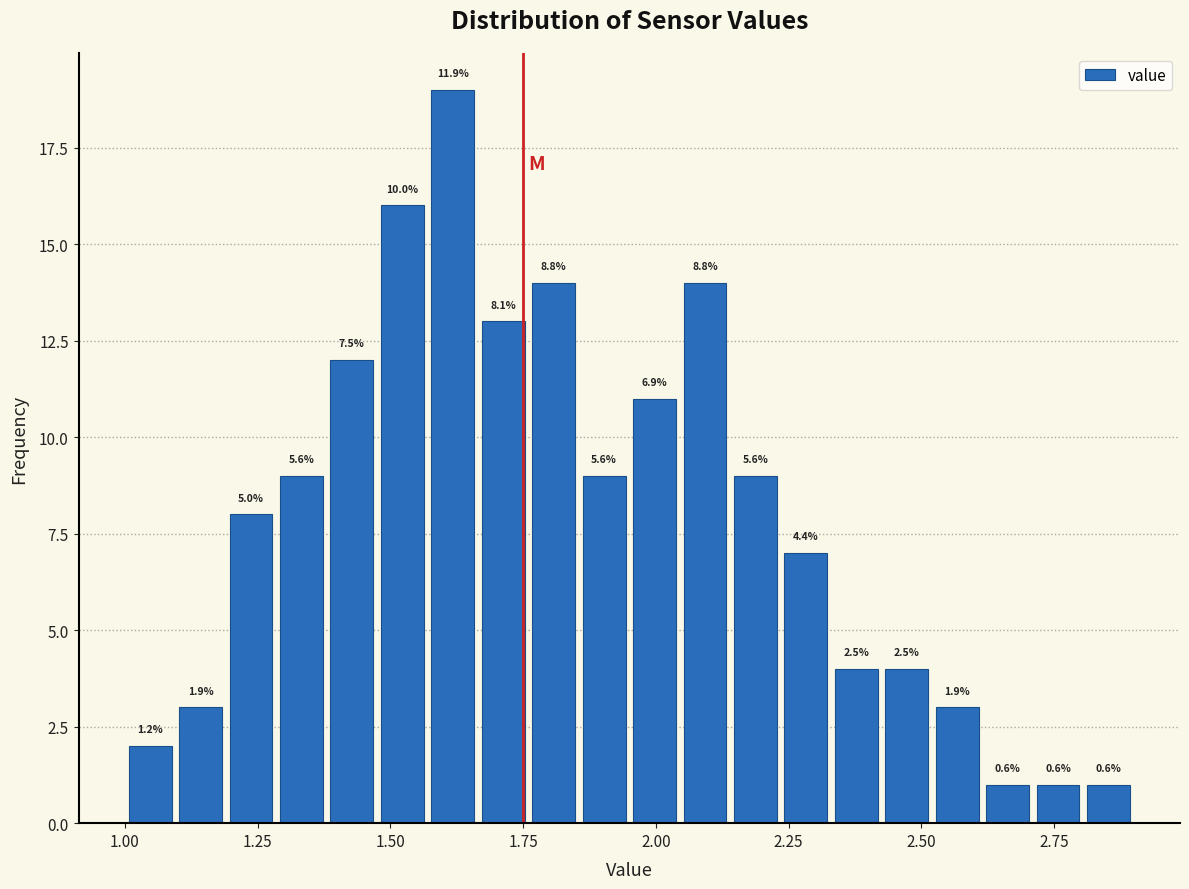

Around what value on the x-axis is the tallest bar? Give the approximate position of its centre, as read against the axis.

1.60